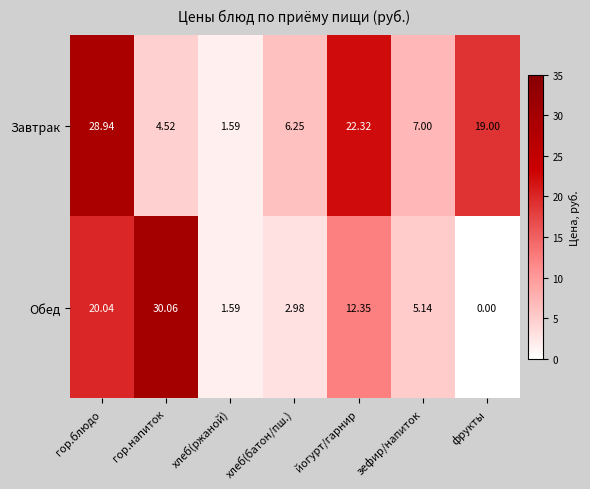

Which label corresponds to the largest value in the chart?

гор.напиток